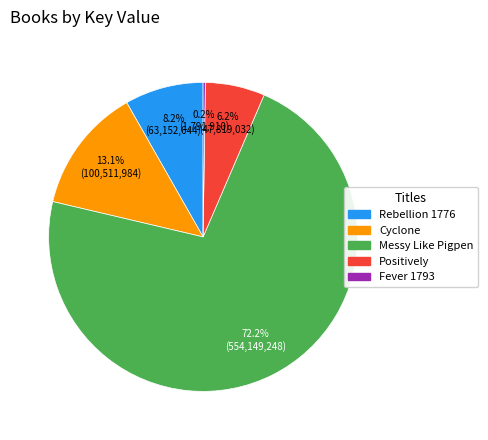

What is the largest slice in the pie chart?

Messy Like Pigpen